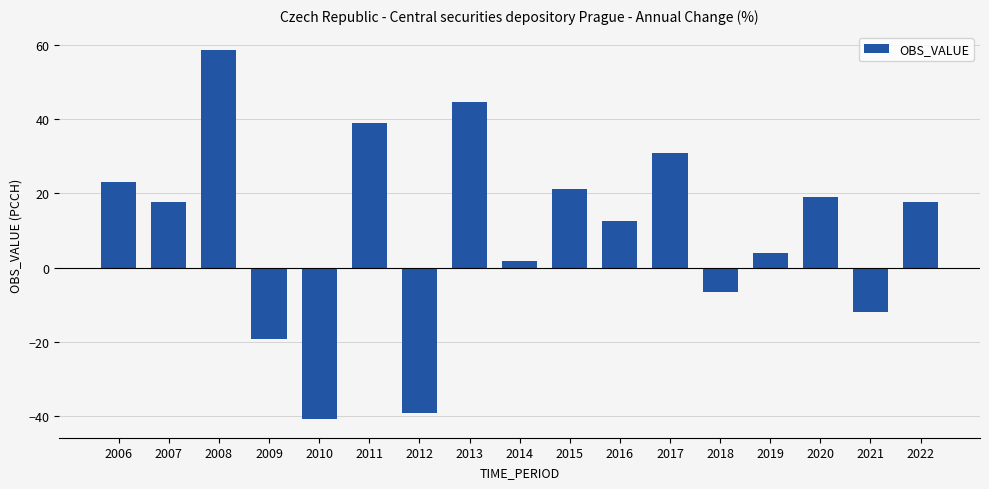

The value at 2012 is -14.1. True or false?

False